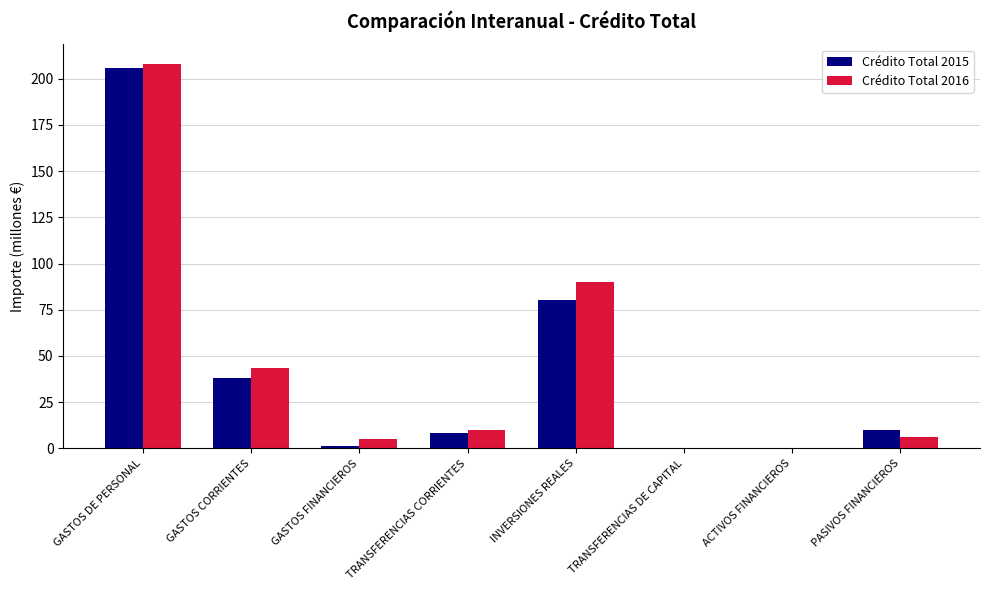

What is the sum of all Crédito Total 2016 values?

363.4